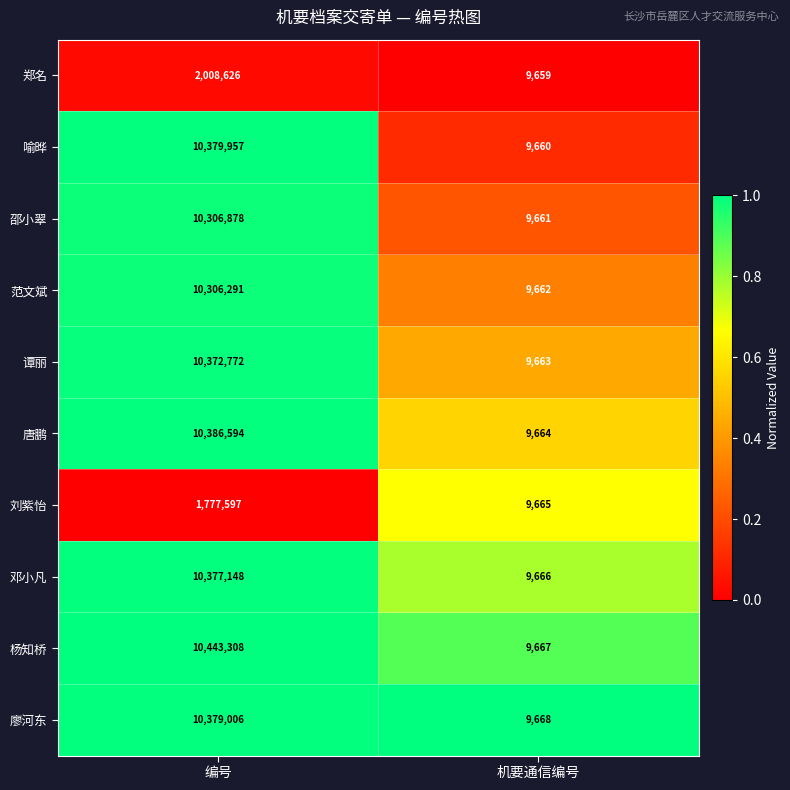

Which category has the lowest value in the 邓小凡 series?

机要通信编号